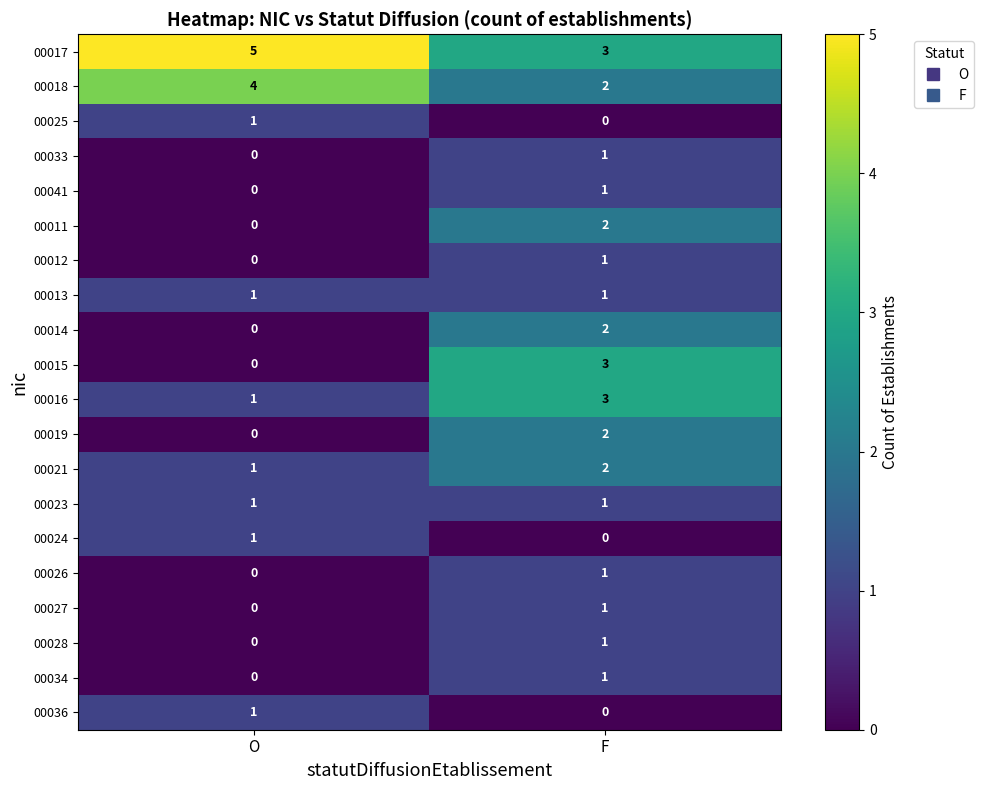

Between O and F, which series saw the biggest shift?

00015